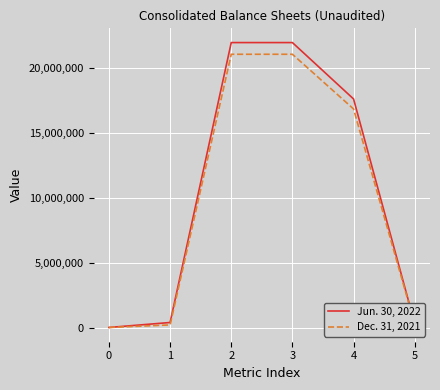

Is the value of Dec. 31, 2021 at 3 greater than the value of Jun. 30, 2022 at 5?

Yes